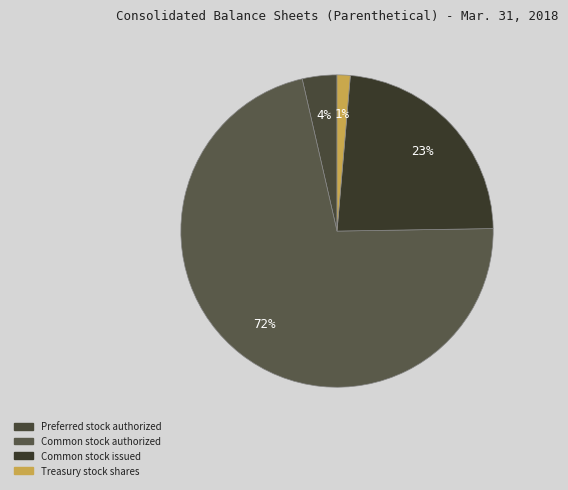

Which slice is the smallest?

Treasury stock shares